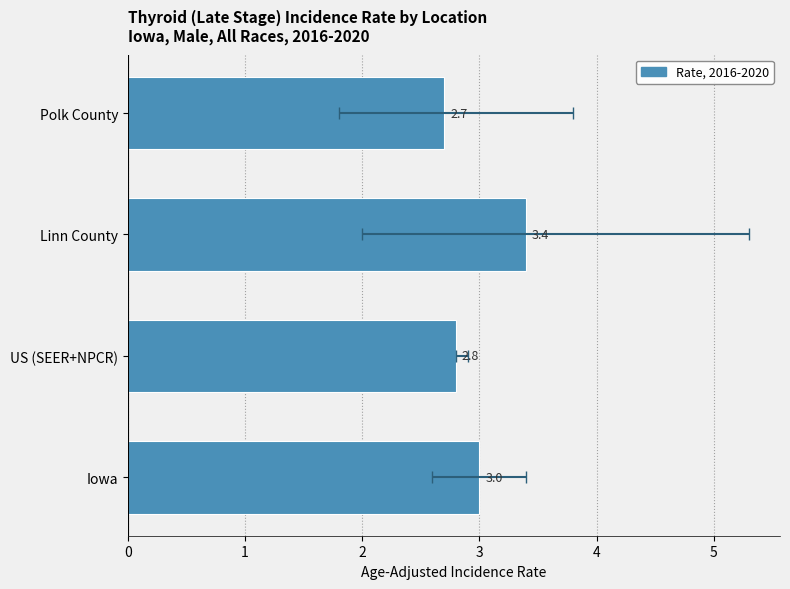

What value does the data have at Linn County?

3.4